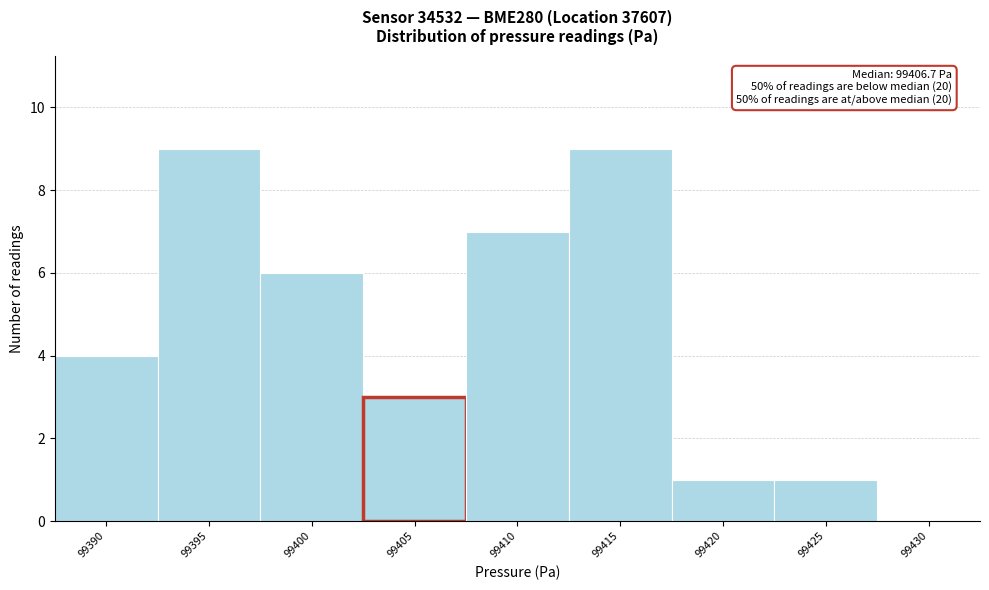

Reading left to right, list all the values displayed in this chart.

99390=4	99395=9	99400=6	99405=3	99410=7	99415=9	99420=1	99425=1	99430=0